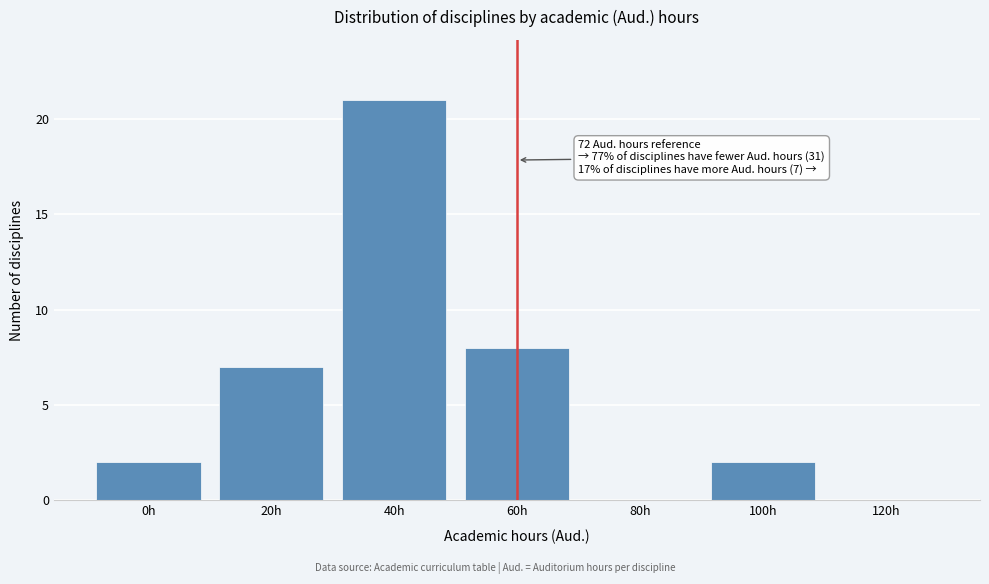

Reading left to right, list all the values displayed in this chart.

0h=2	20h=7	40h=21	60h=8	80h=0	100h=2	120h=0